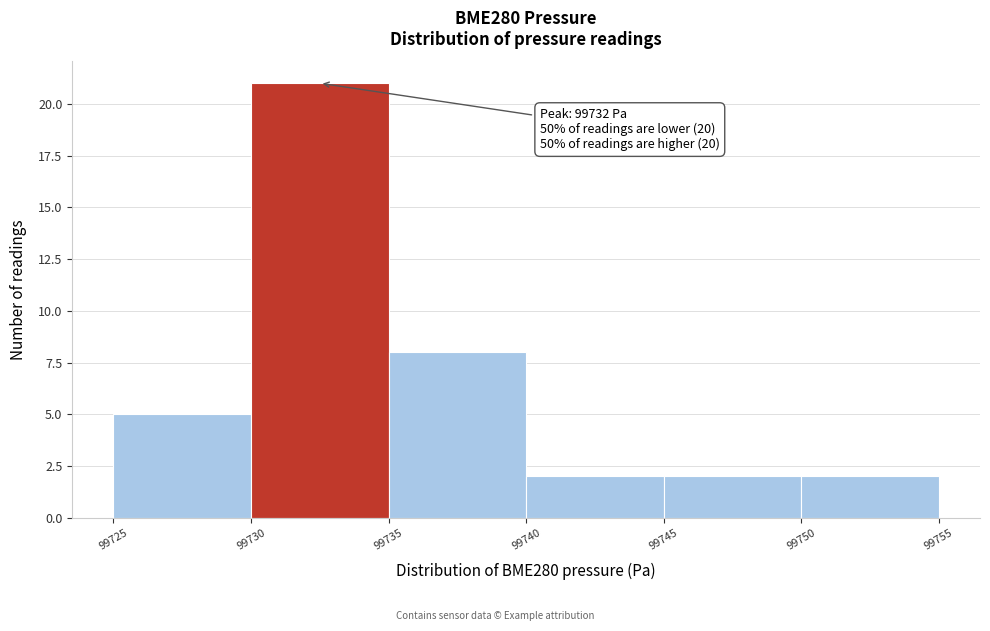

Which range on the x-axis has the tallest bar?

99730 to 99735